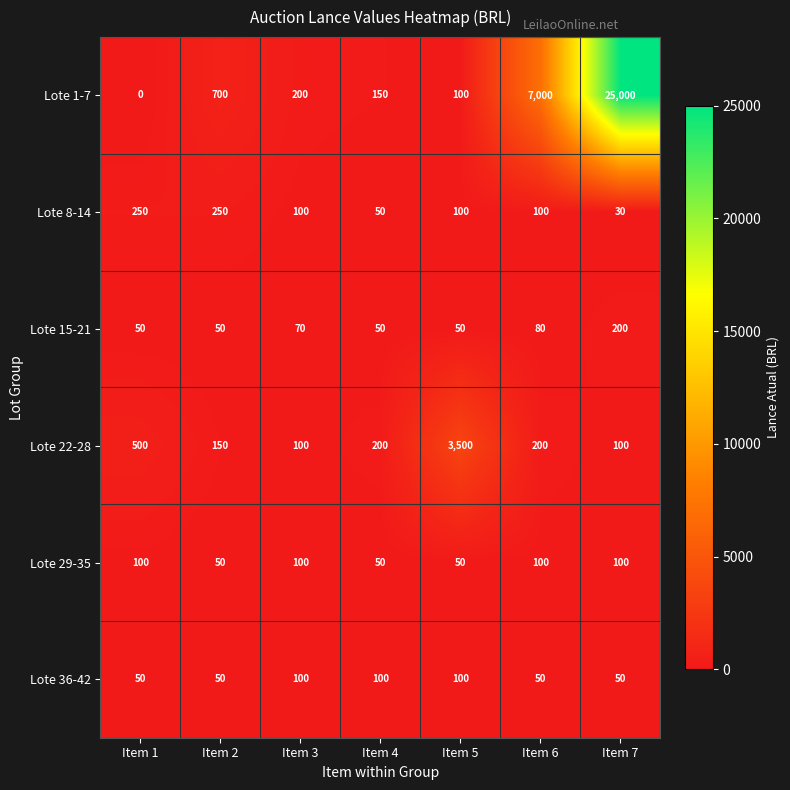

What is the total value across all series at Item 4?

600